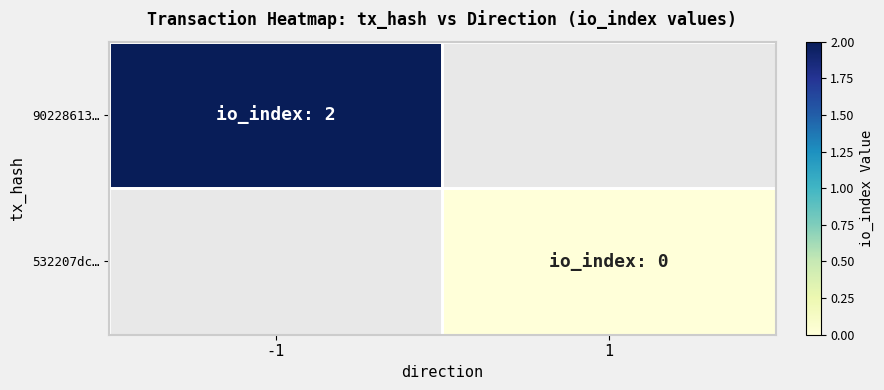

What is the greatest value displayed?

2.0